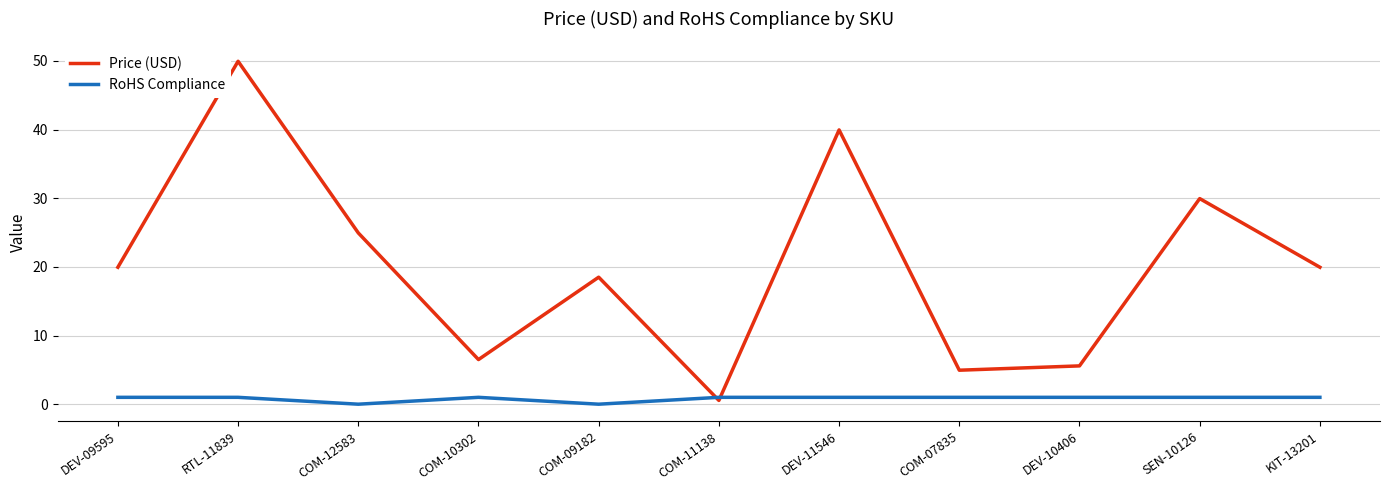

Where is Price (USD) nearest to the value 25?

COM-12583